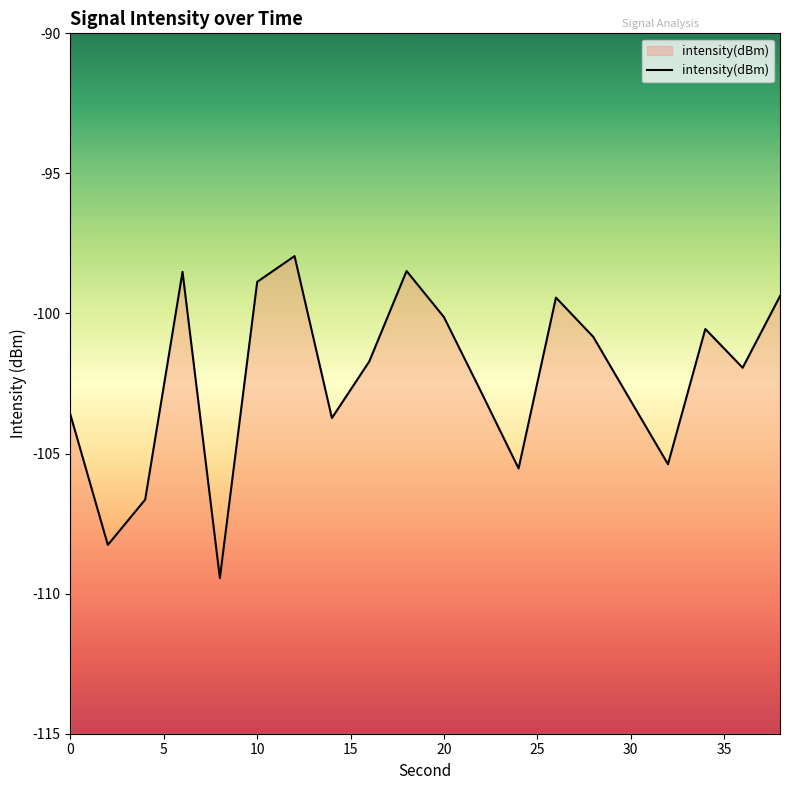

How many lines are shown in the chart?

1